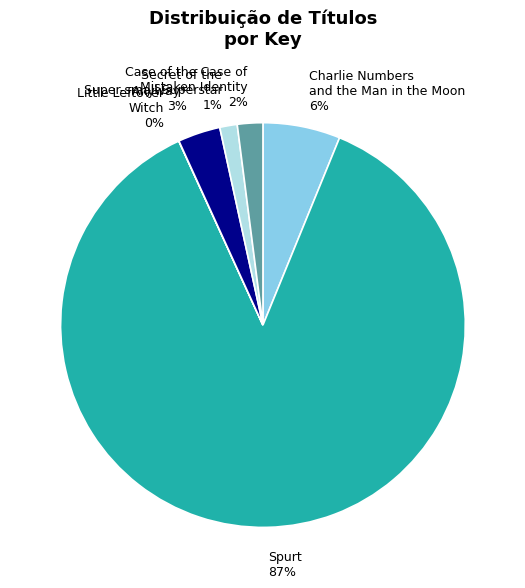

True or false: Charlie Numbers and the Man in the Moon accounts for 6% of the total.

True